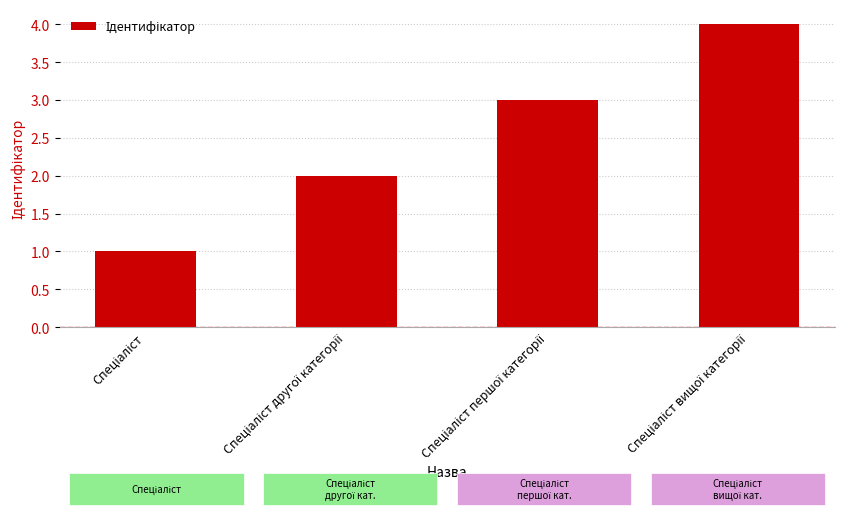

Reading right to left, what are all the values shown in this chart?

4	3	2	1